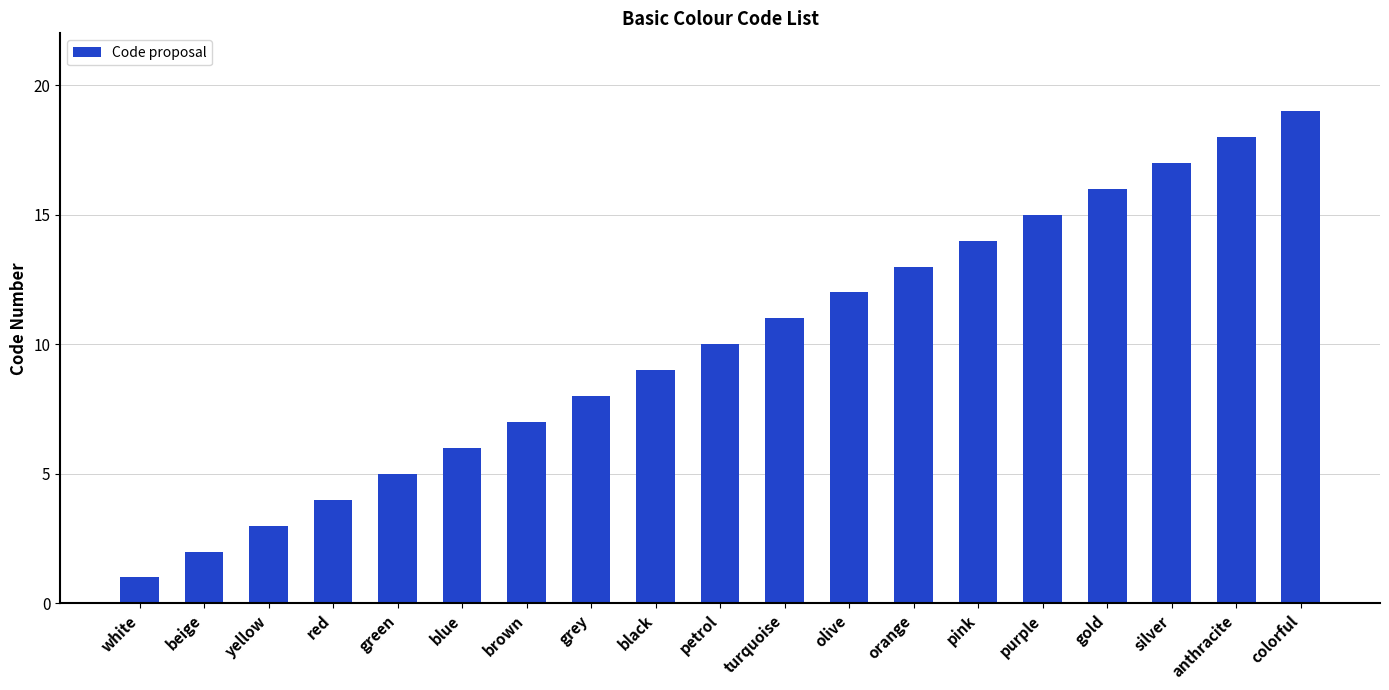

True or false: the data shows 1 at blue.

False